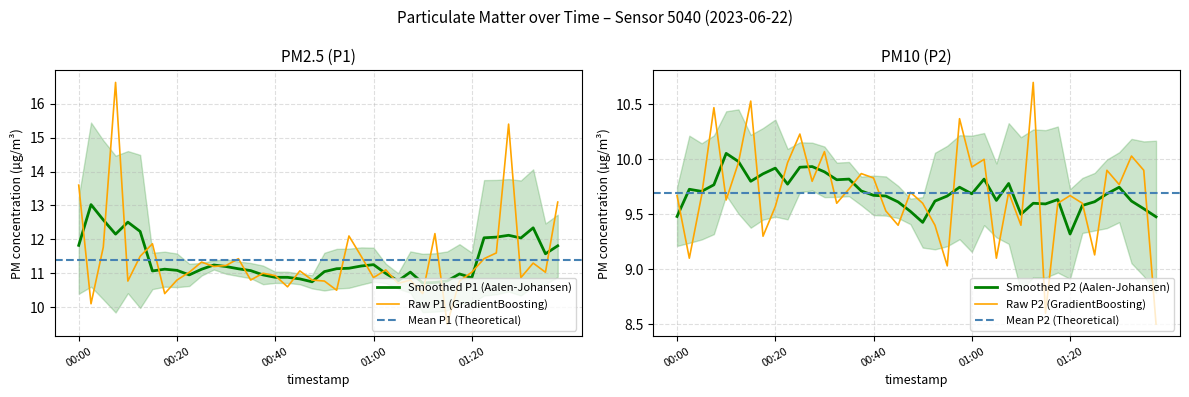

What value does the Raw P1 (GradientBoosting) series have at 01:00?

10.9